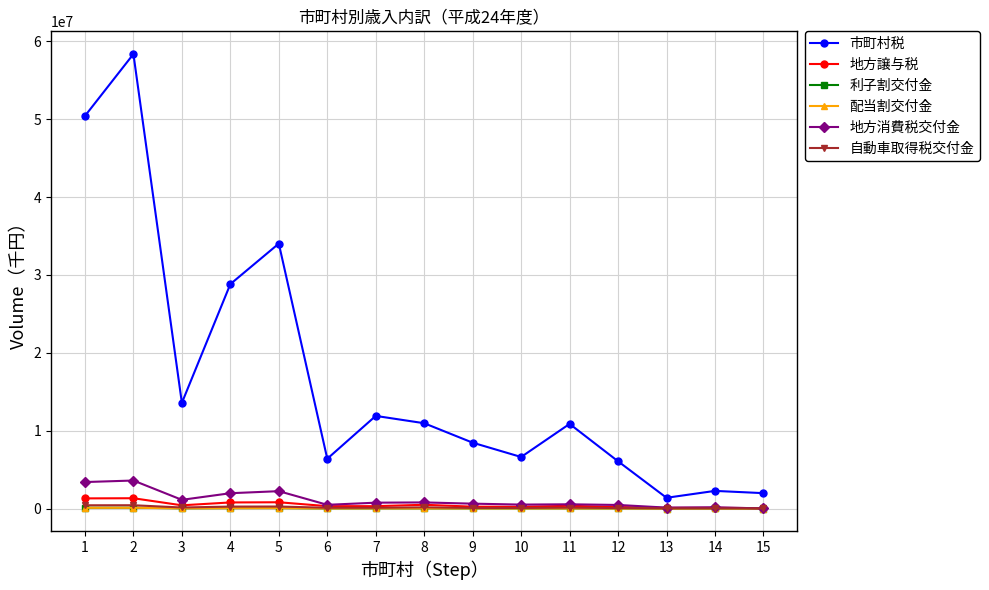

What value does the 自動車取得税交付金 series have at 8?

154258